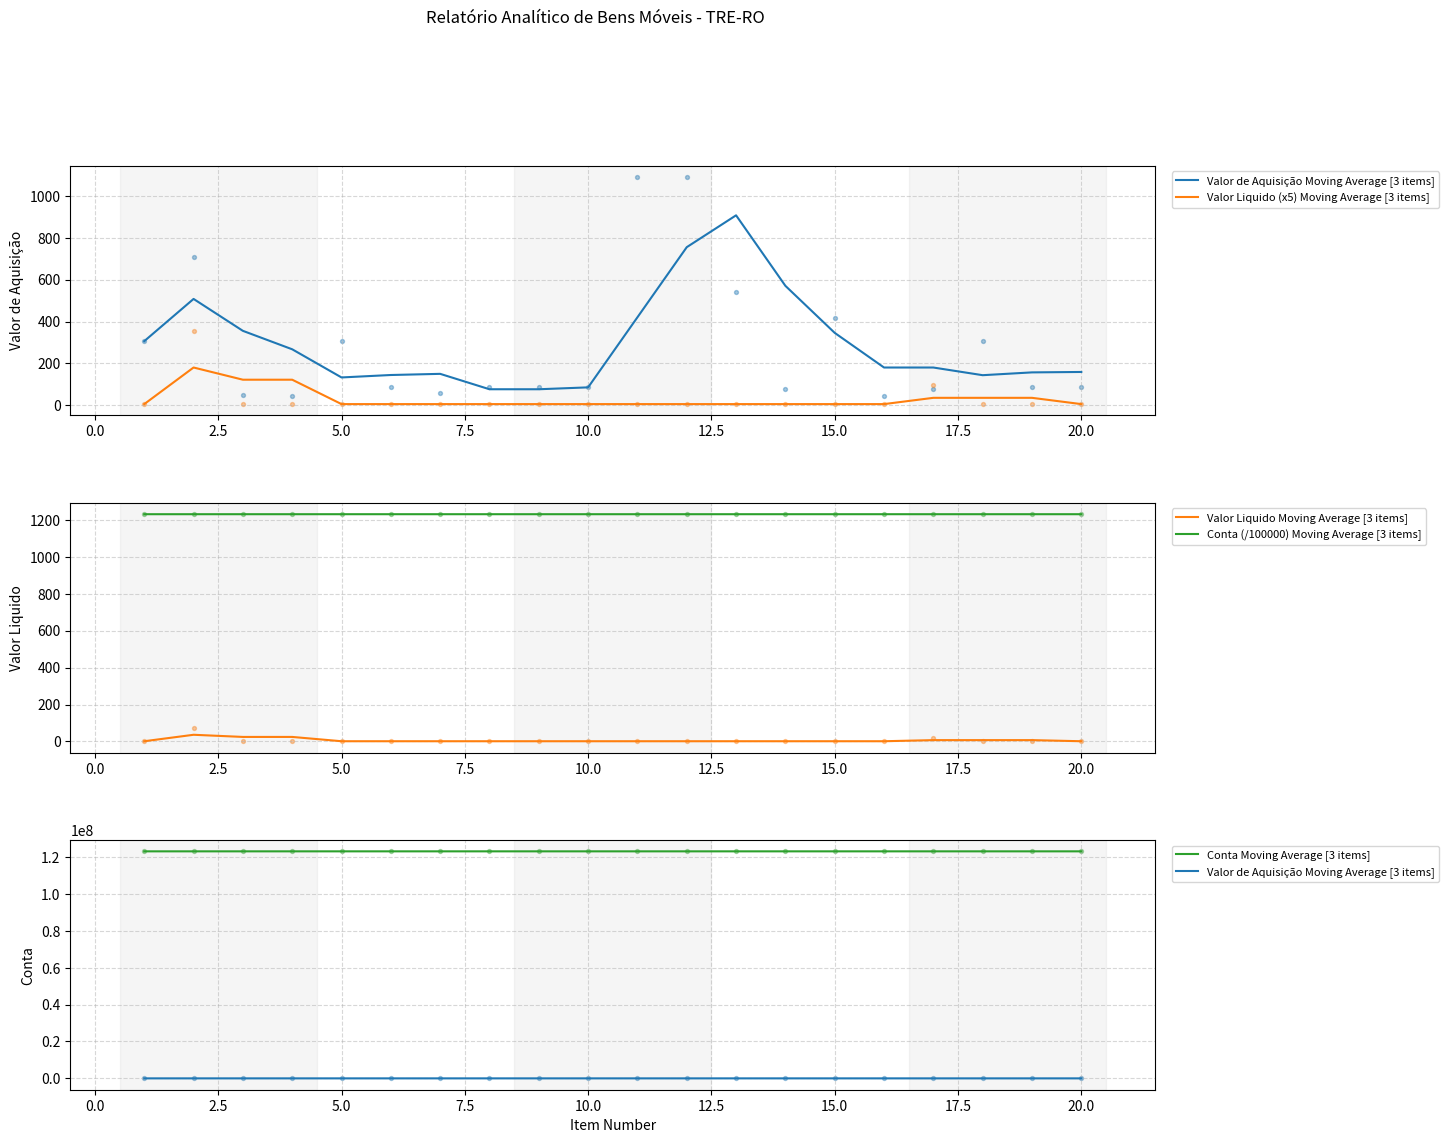

Which series has the largest total across all categories?

Conta Moving Average [3 items]